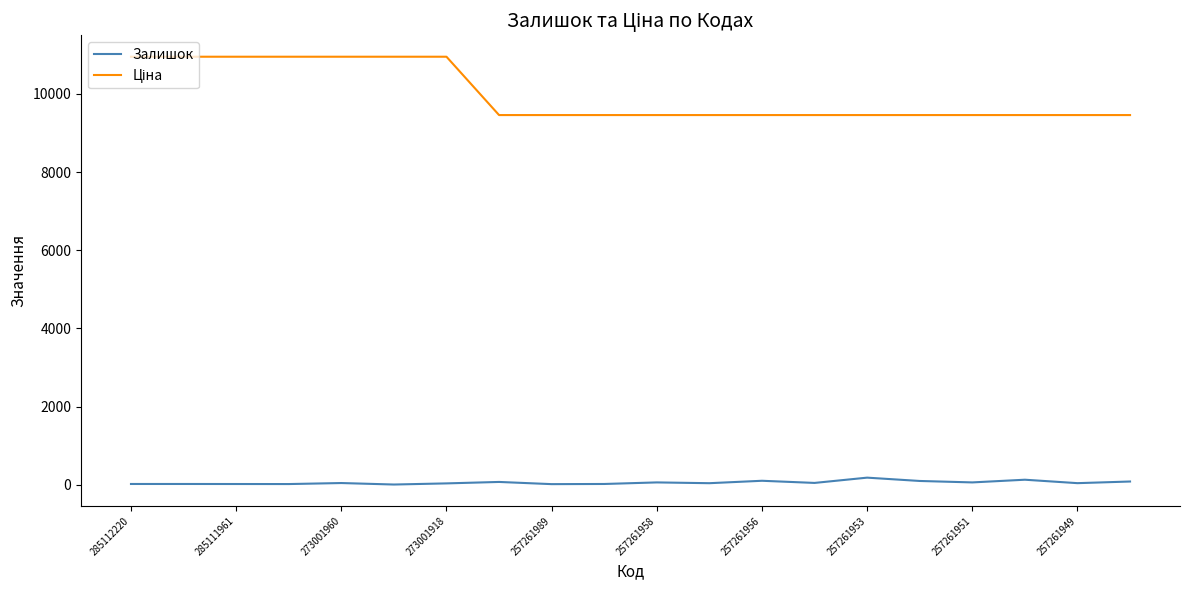

What is the greatest value displayed?

10952.0